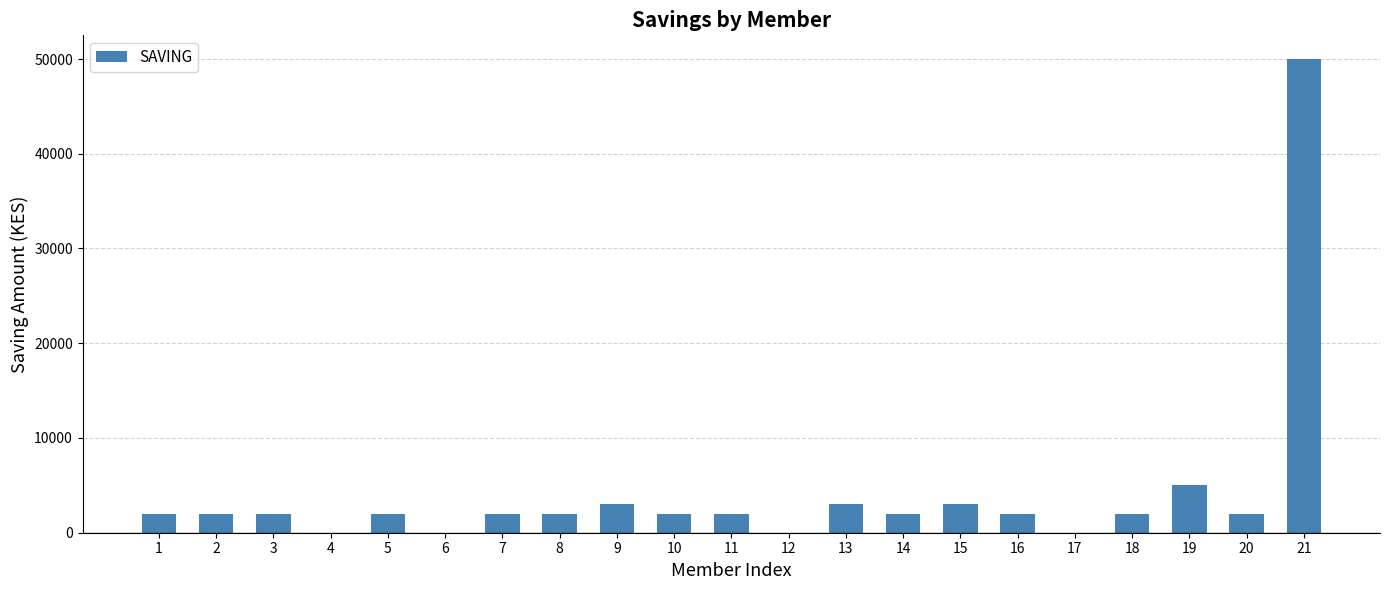

What is the sum of all values?

88000